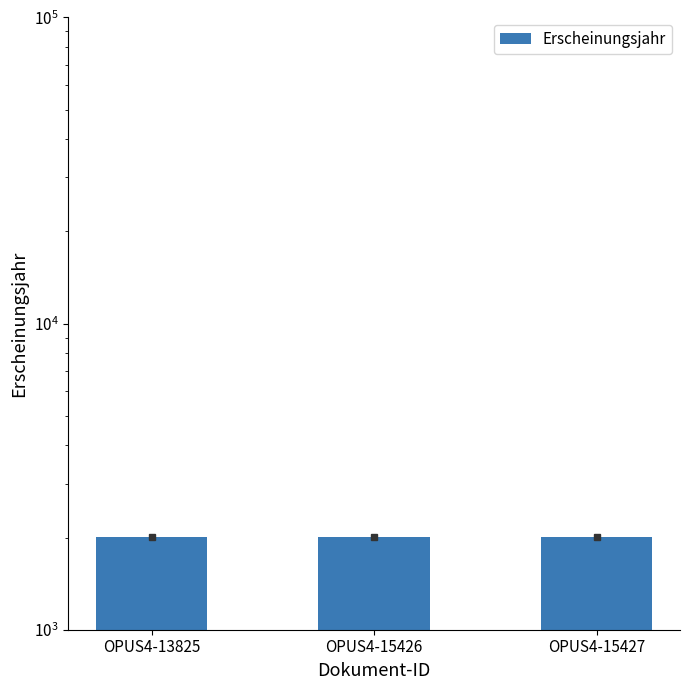

What is the difference between the maximum and minimum values?

1